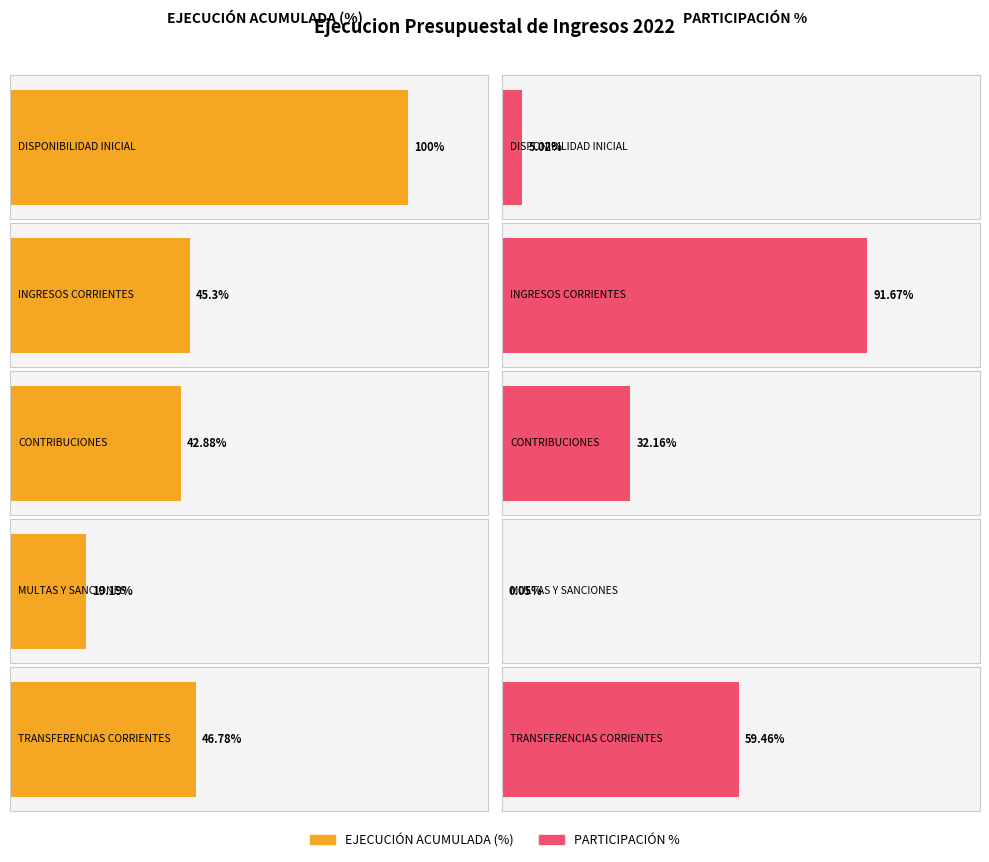

How many bars are there in each group?

2